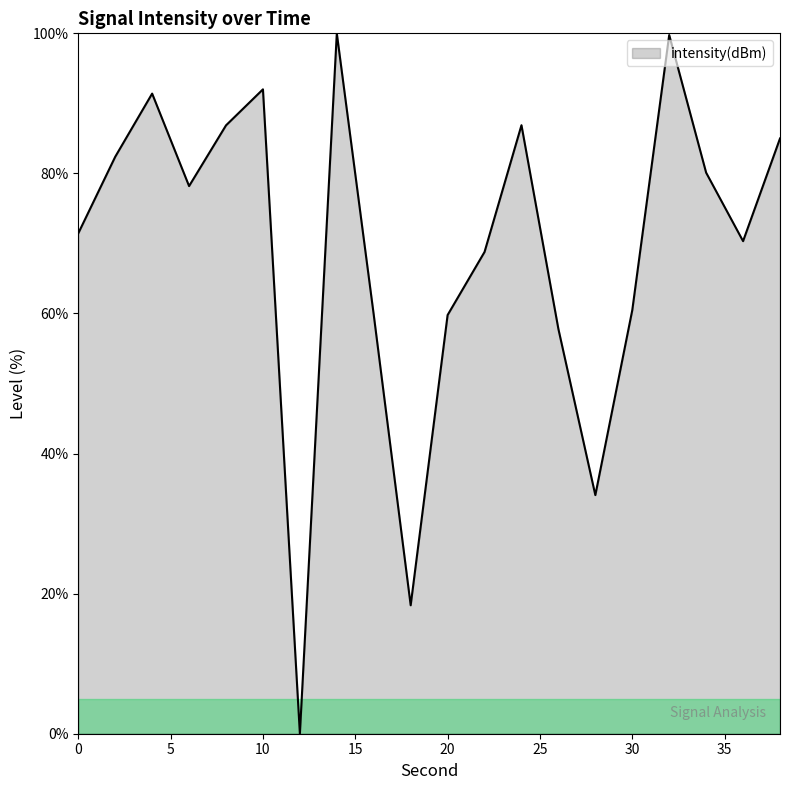

What is the greatest value displayed?

100.0